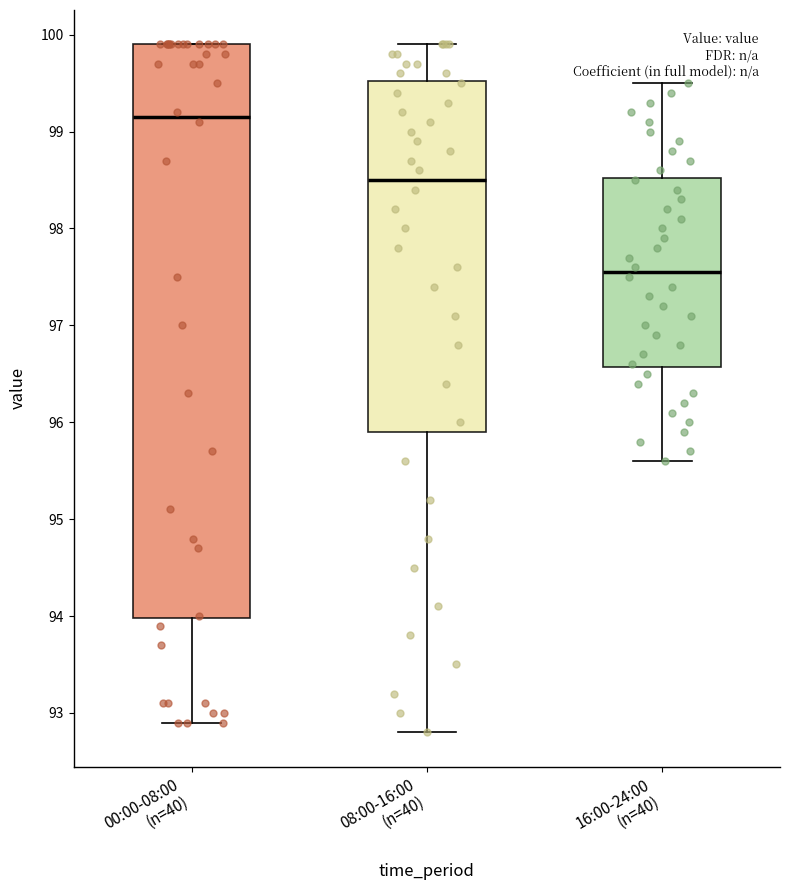

Which box is the tallest, from its lower edge to its upper edge?

00:00-08:00 (n=40)